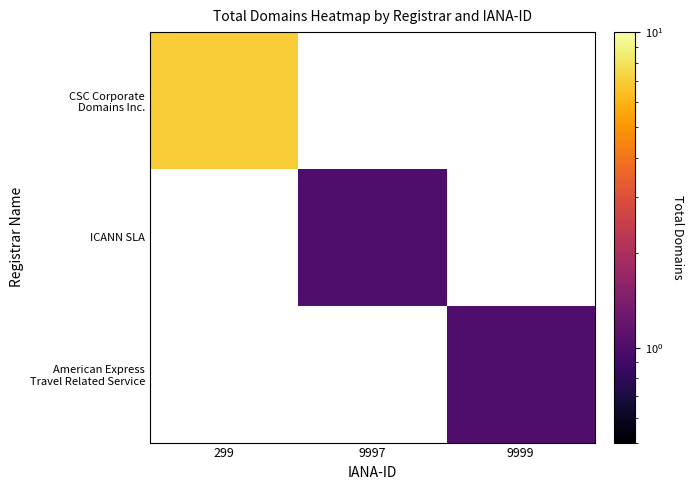

Which series has the largest range (max minus min)?

CSC Corporate Domains Inc.